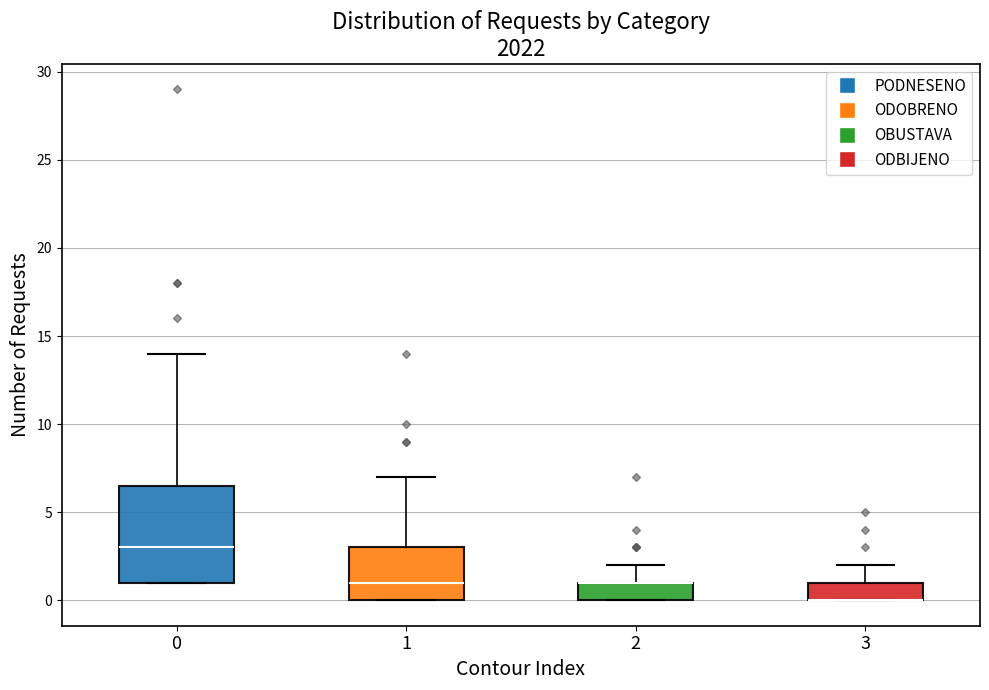

Which box is the tallest, from its lower edge to its upper edge?

0